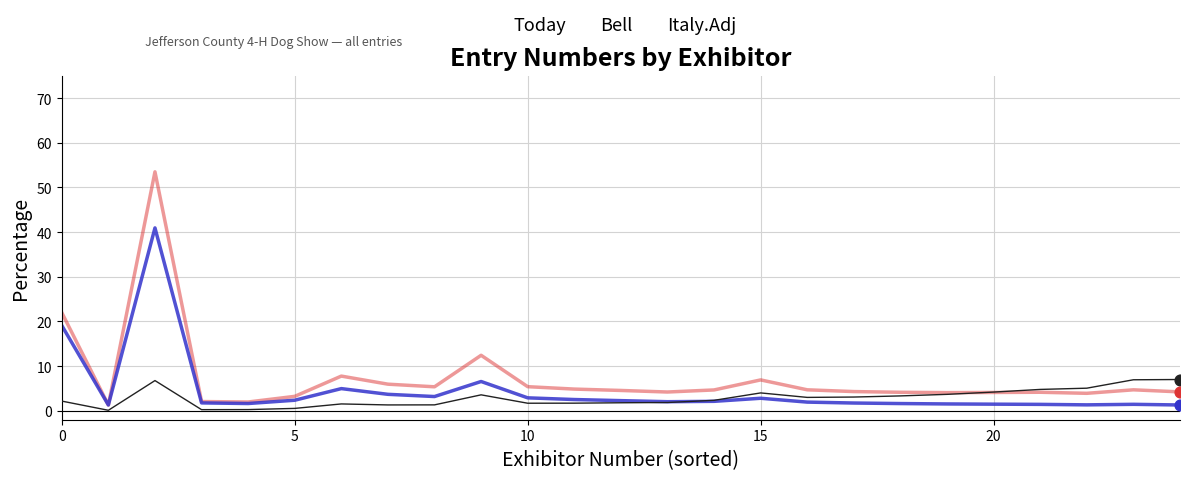

Which series has the largest range (max minus min)?

Italy.Adj